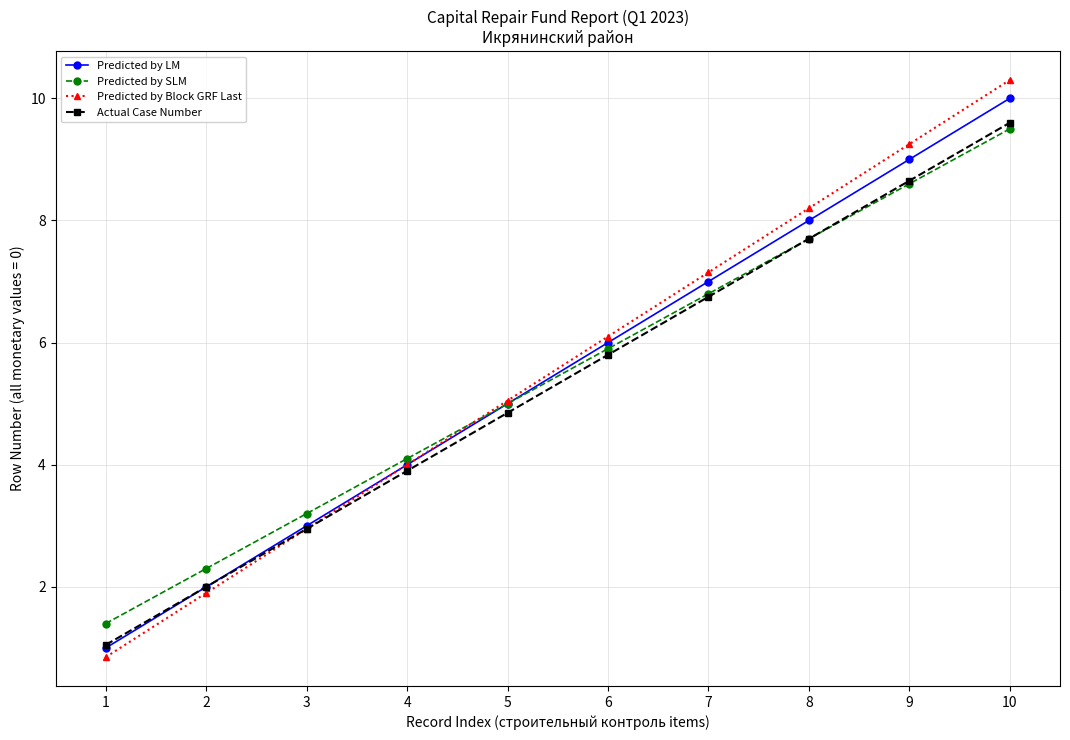

What is the greatest value displayed?

10.3